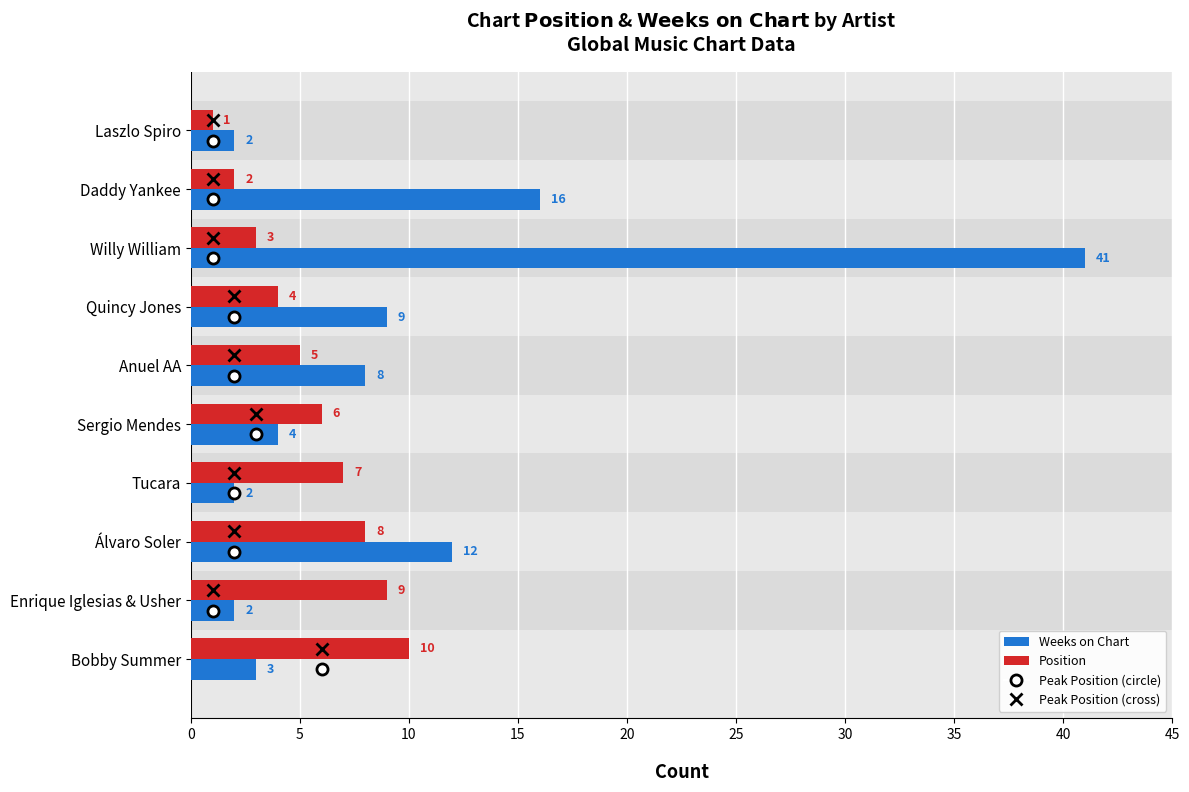

Rank the categories by Position value from highest to lowest.

Bobby Summer, Enrique Iglesias & Usher, Álvaro Soler, Tucara, Sergio Mendes, Anuel AA, Quincy Jones, Willy William, Daddy Yankee, Laszlo Spiro